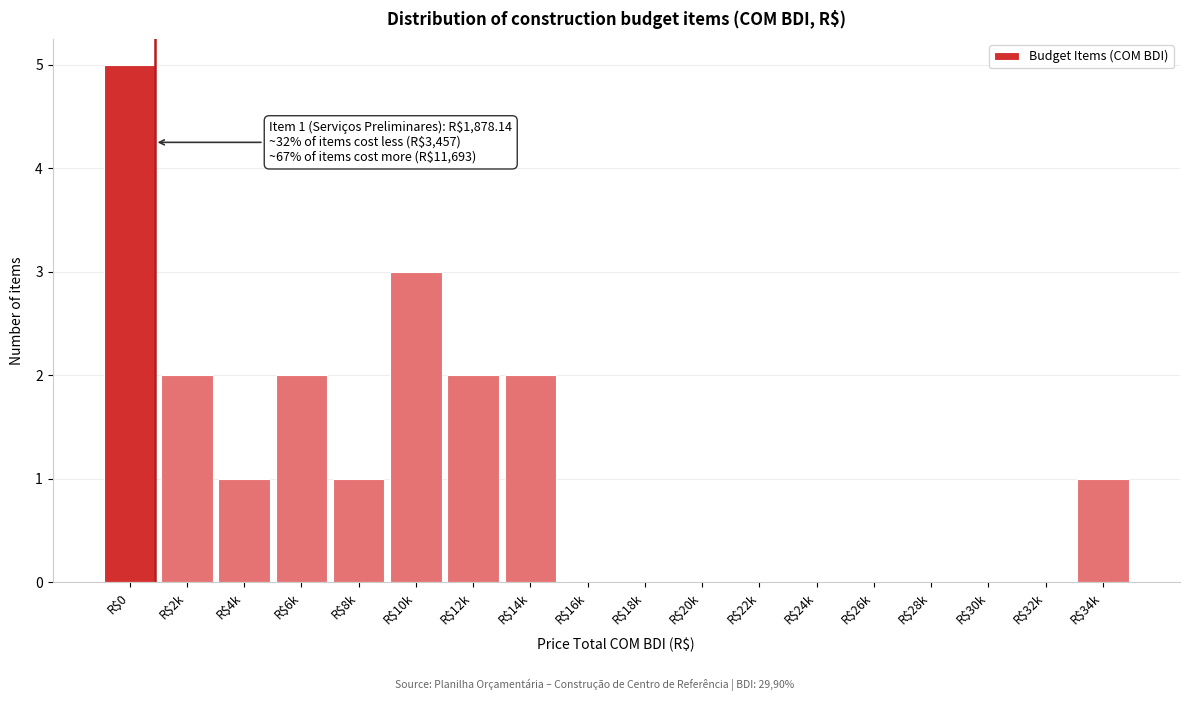

What is the sum of all values?

19